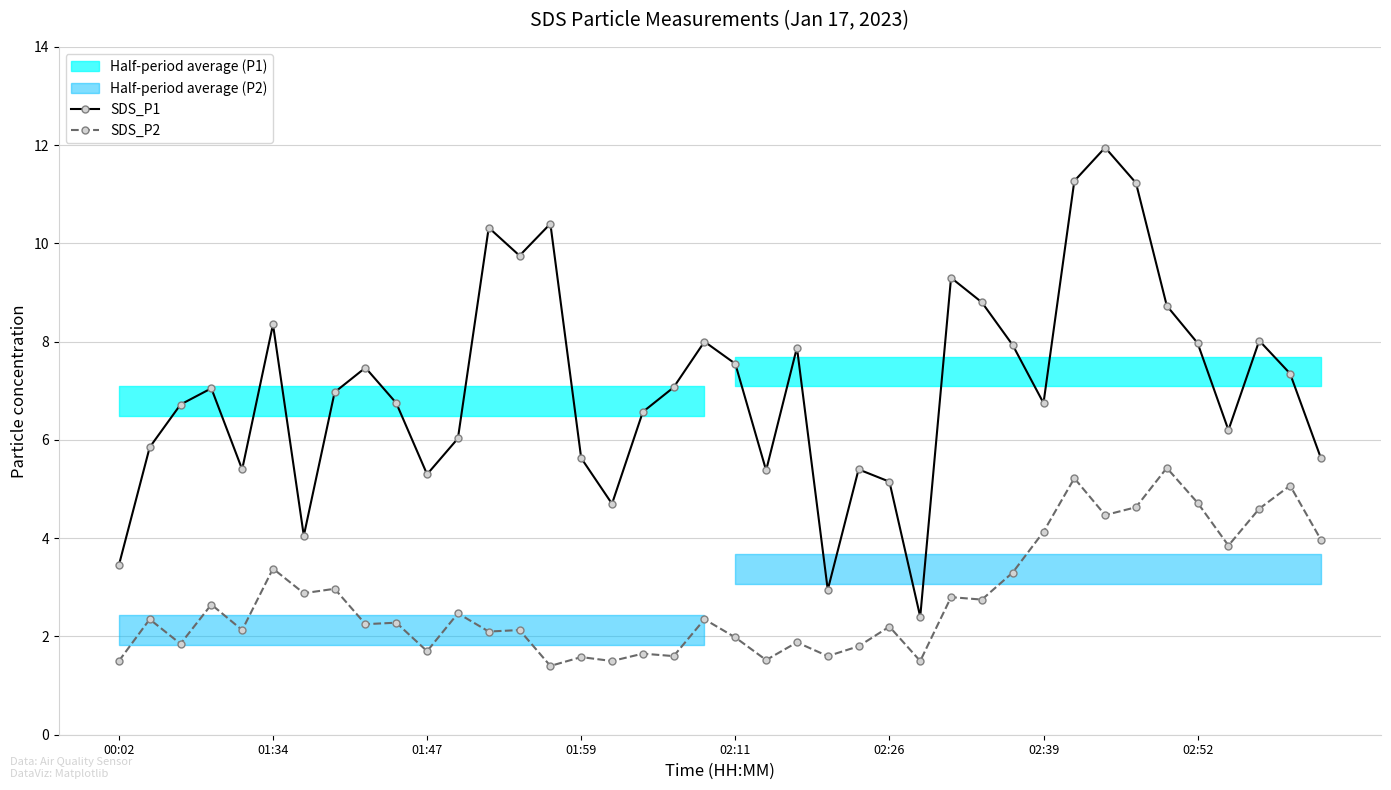

In SDS_P2, how many points are lower than both neighbors (excluding endpoints)?

15